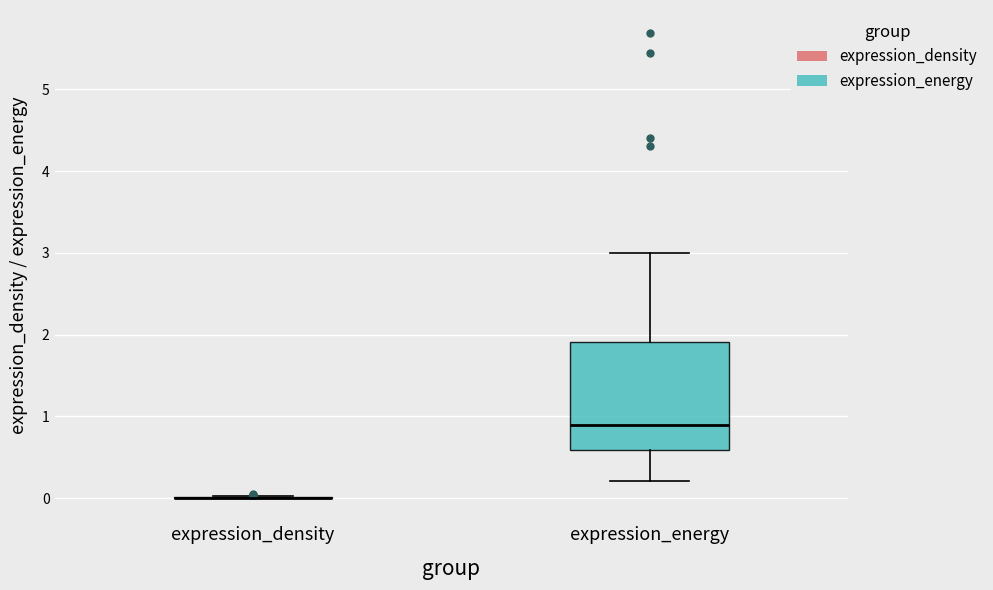

Which box is the tallest, from its lower edge to its upper edge?

expression_energy